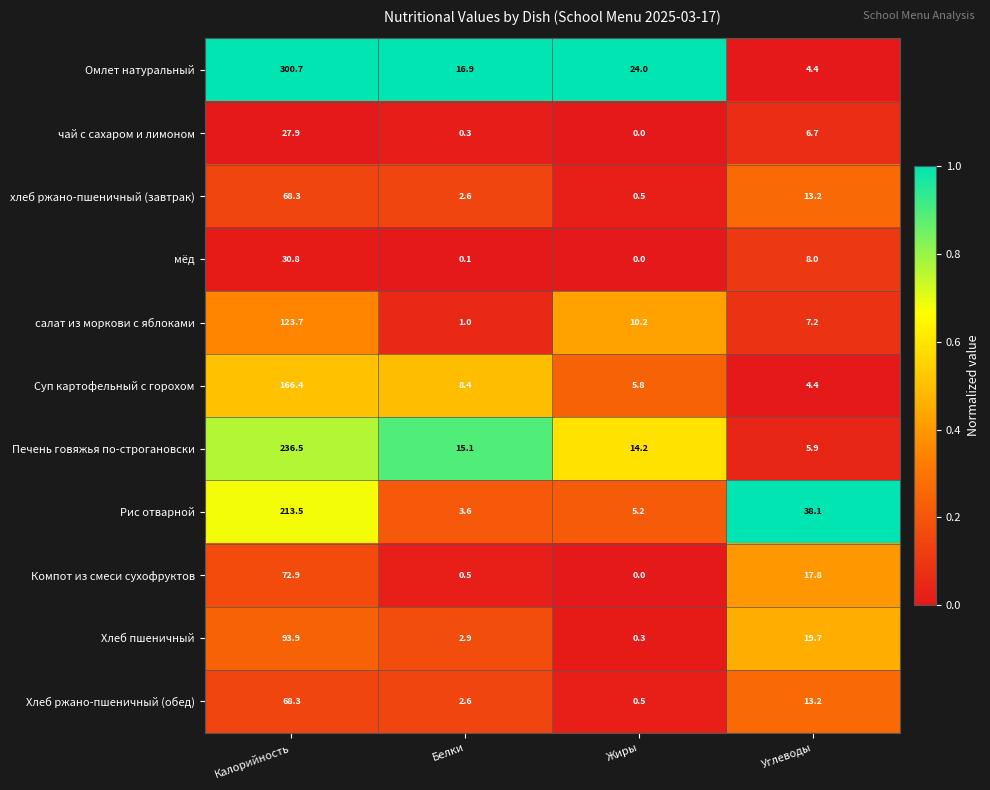

How many distinct data groups are displayed?

11